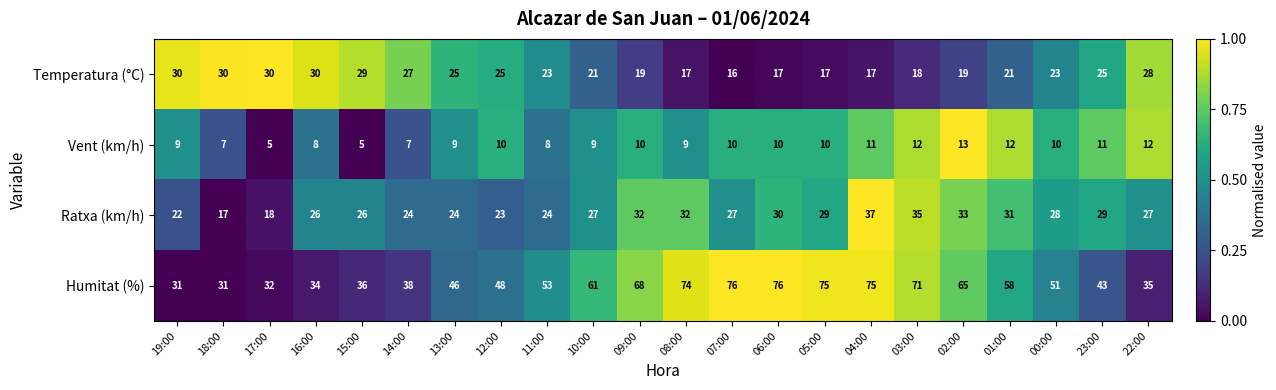

The value of Ratxa (km/h) at 03:00 is 9. True or false?

False